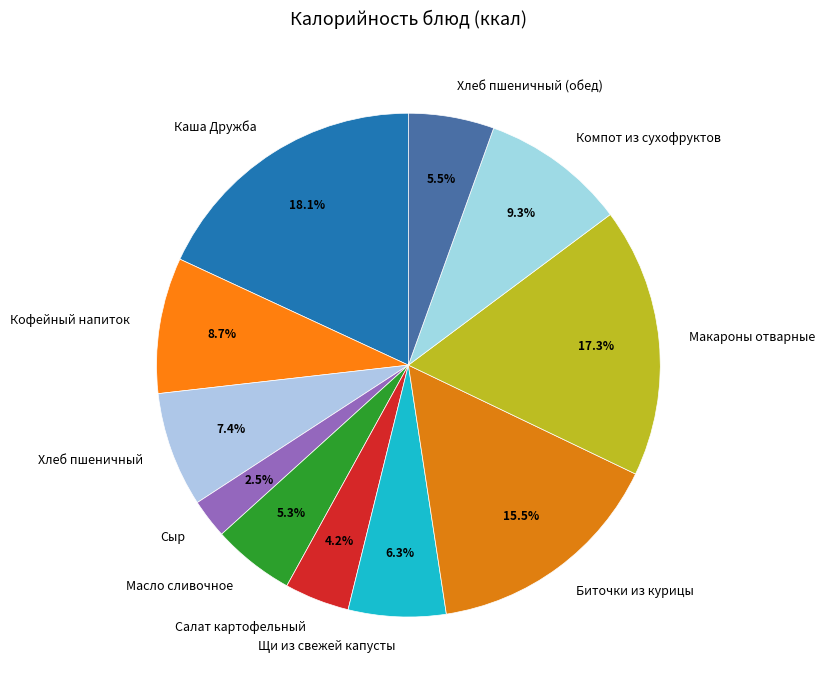

What is the largest slice in the pie chart?

Каша Дружба